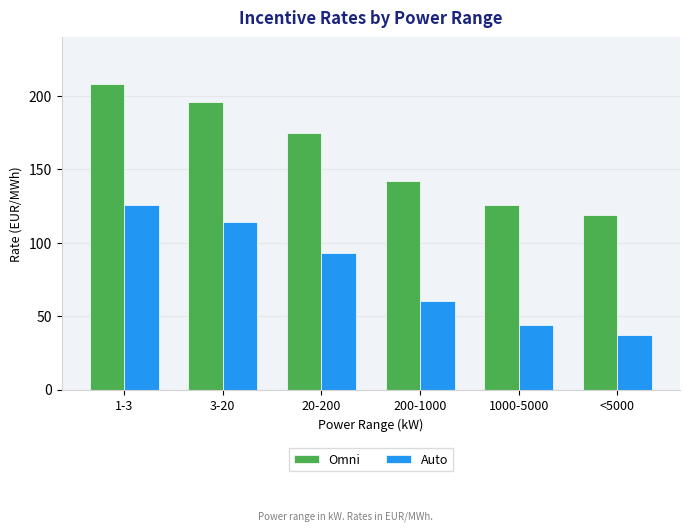

What is the spread (max minus min) of values at 200-1000?

82